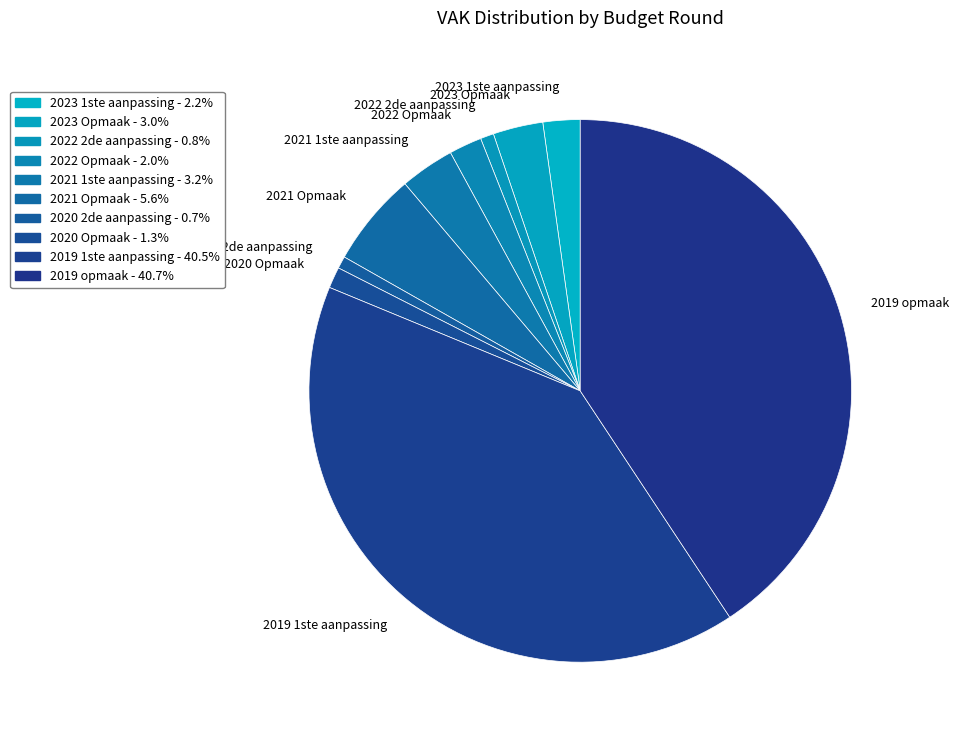

What is the ratio of the value at 2023 Opmaak to the value at 2021 Opmaak?

0.5